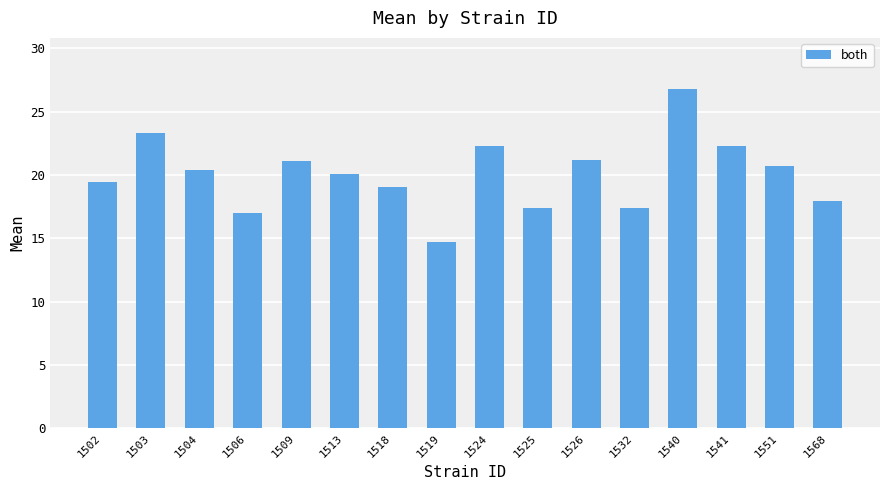

What is the ratio of the value at 1519 to the value at 1509?

0.7